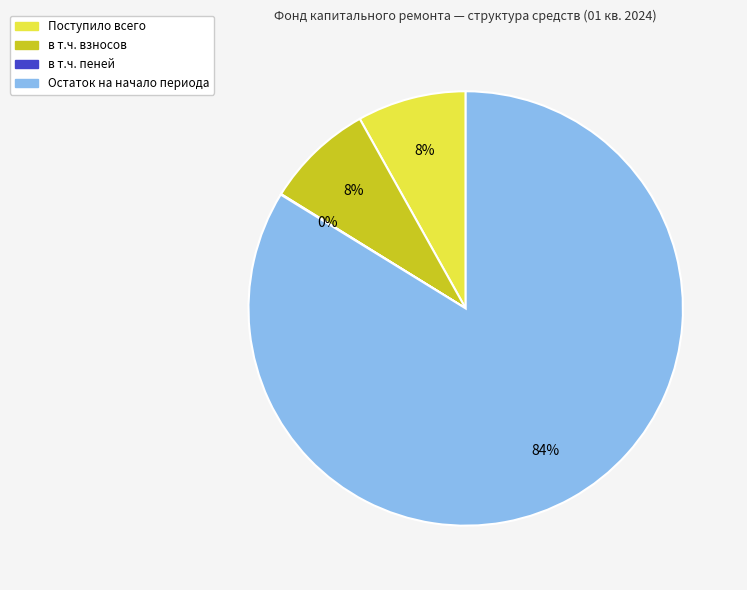

Is Остаток на начало периода the majority of the pie?

Yes